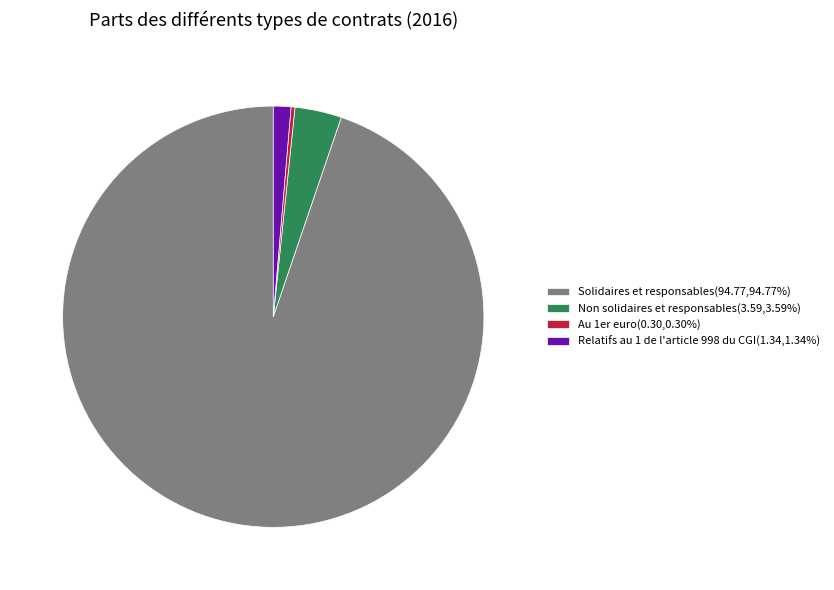

What is the ratio of the value at Solidaires et responsables to the value at Non solidaires et responsables?

26.4